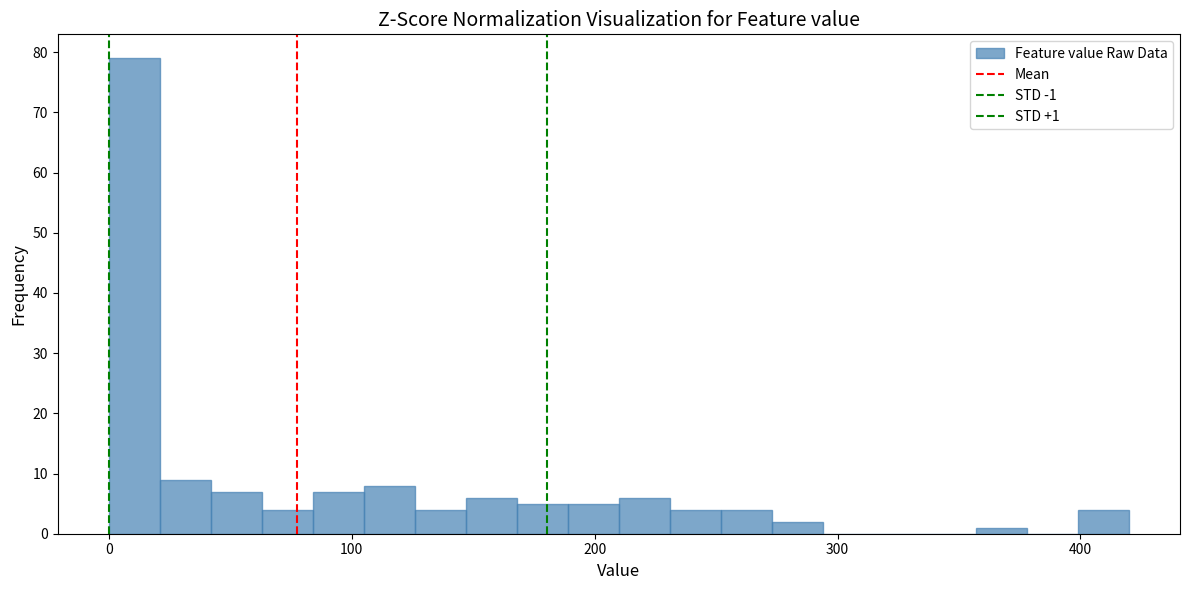

Around what value on the x-axis is the tallest bar? Give the approximate position of its centre, as read against the axis.

10